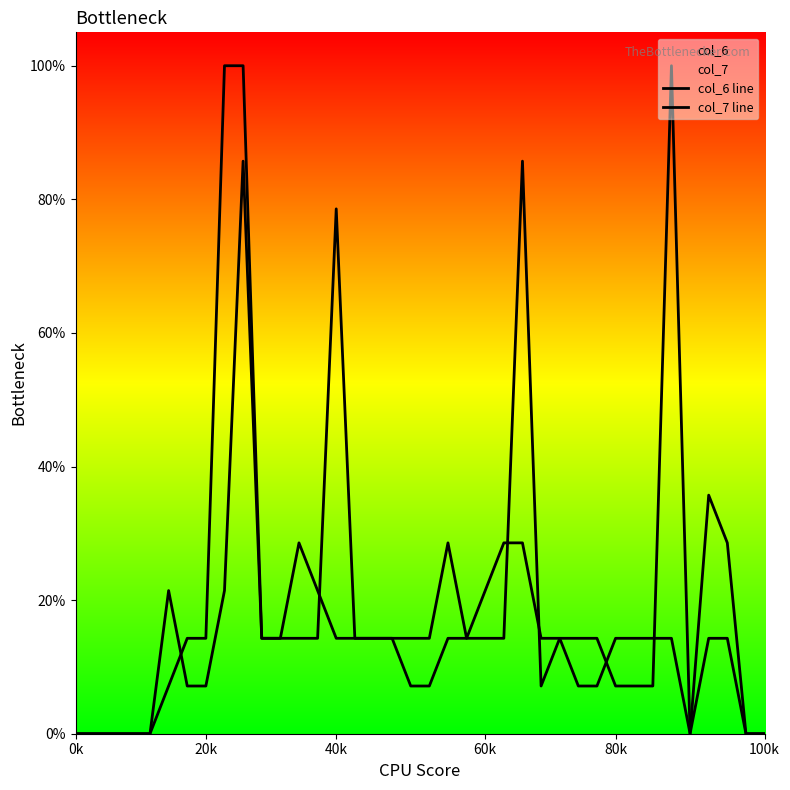

Does the chart have visible grid lines?

No